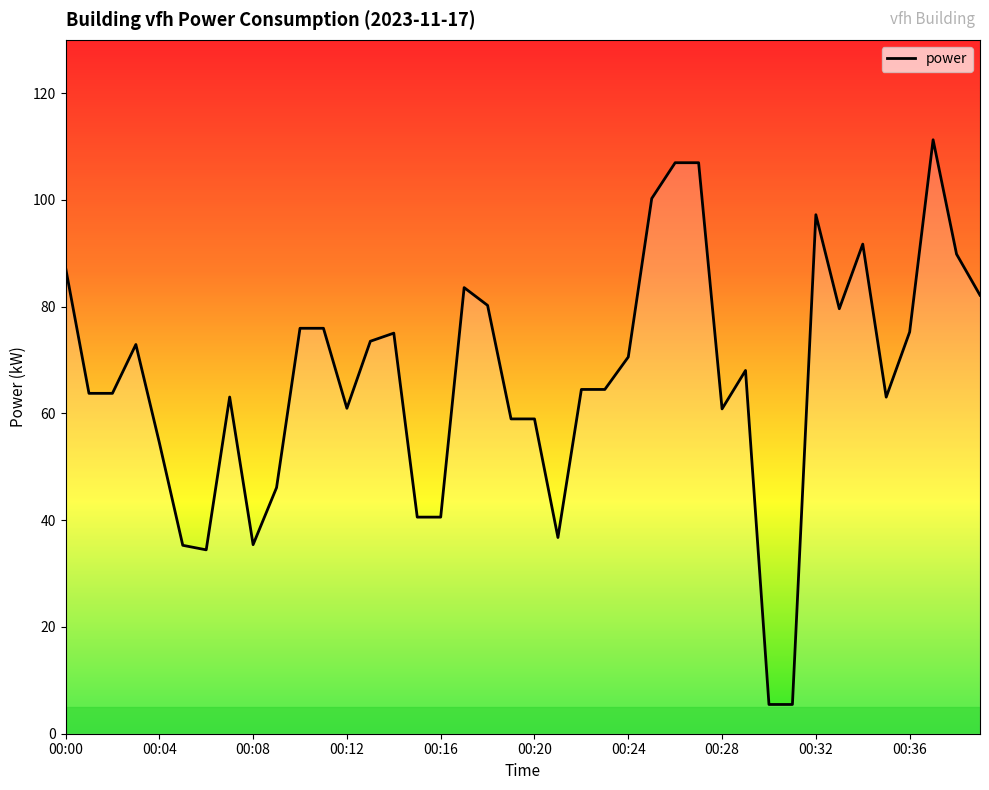

What is the difference between the maximum and minimum values?

105.8